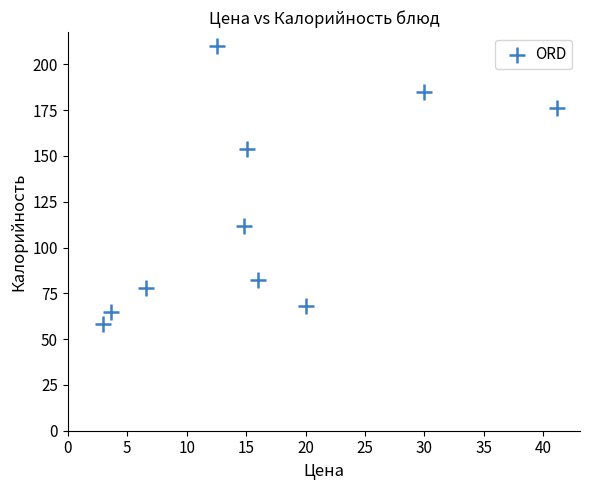

What is the range of Y values (max minus min)?

152